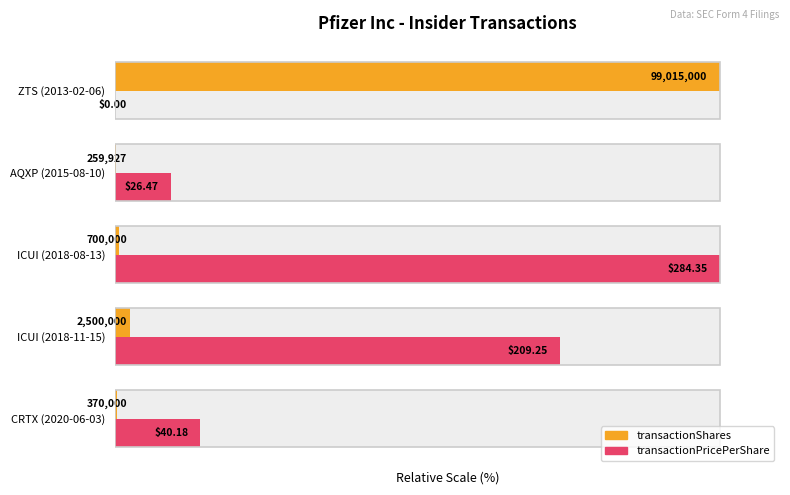

List the series in order of their peak value, highest first.

transactionShares, transactionPricePerShare